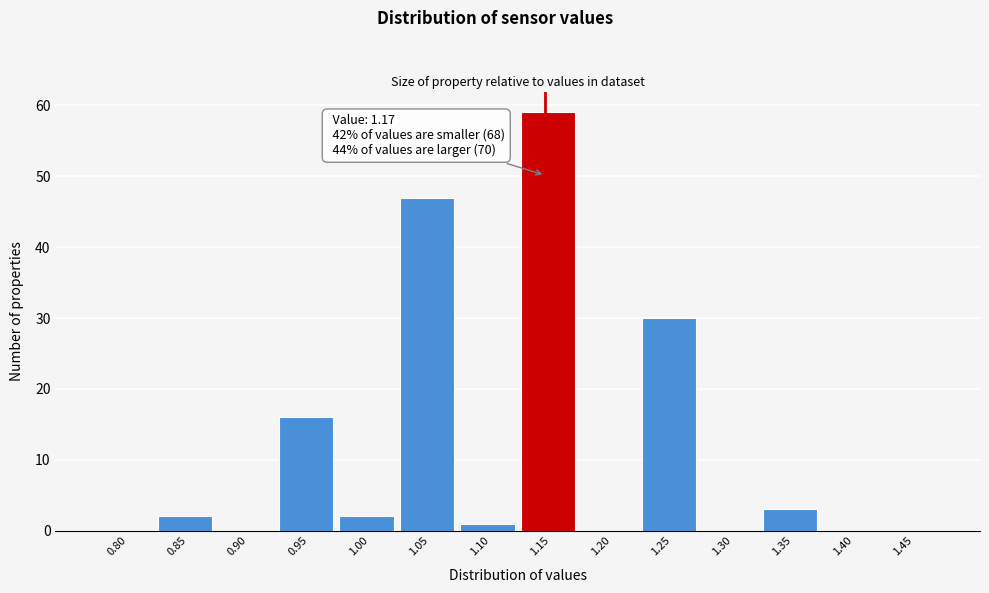

Reading right to left, what are all the values shown in this chart?

1.45=0	1.40=0	1.35=3	1.30=0	1.25=30	1.20=0	1.15=59	1.10=1	1.05=47	1.00=2	0.95=16	0.90=0	0.85=2	0.80=0